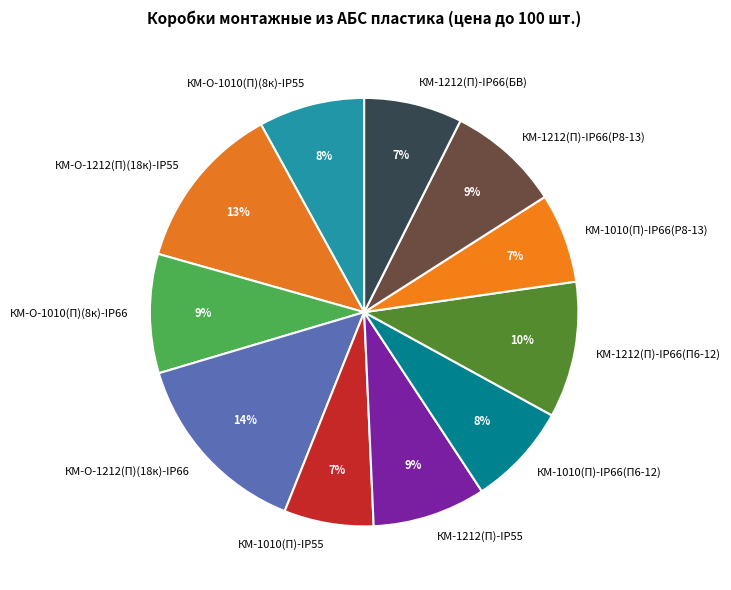

Combined, do КМ-О-1212(П)(18к)-IP55 and КМ-О-1010(П)(8к)-IP55 account for over 50%?

No